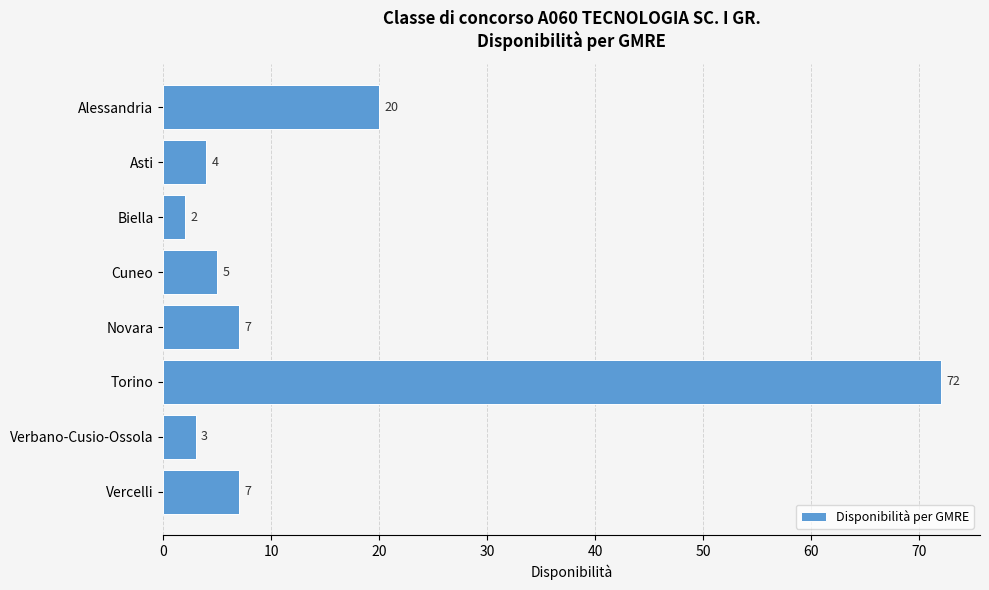

Reading bottom to top, list all the values displayed in this chart.

7	3	72	7	5	2	4	20